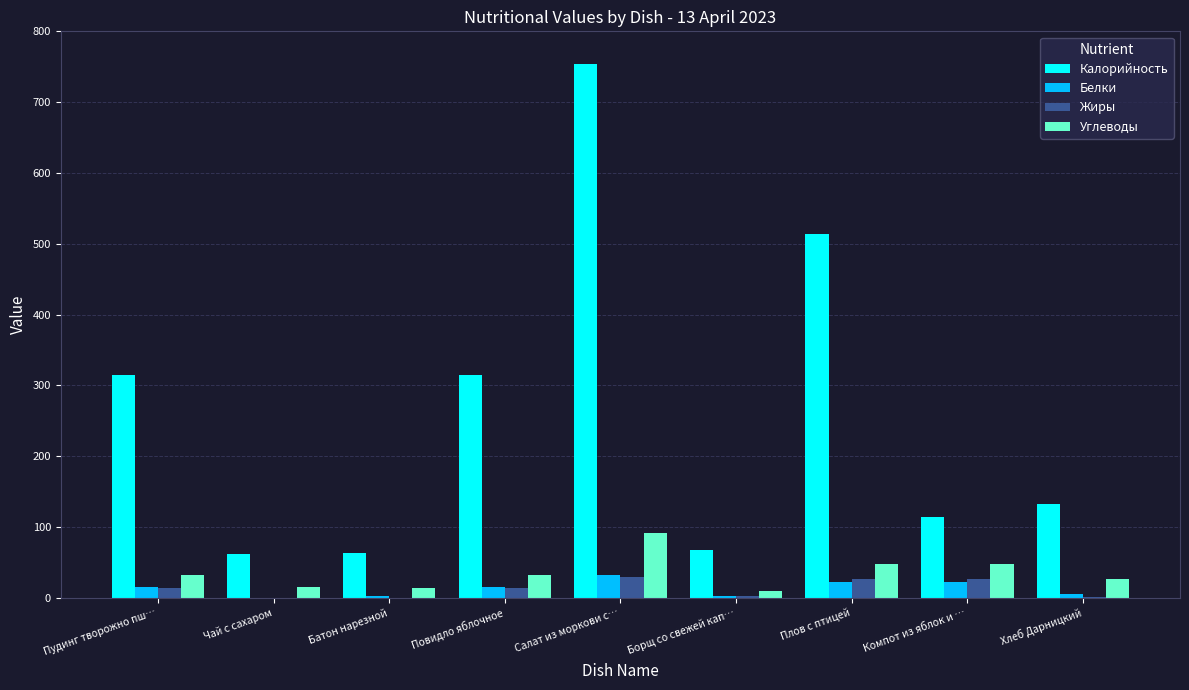

How many distinct data groups are displayed?

4